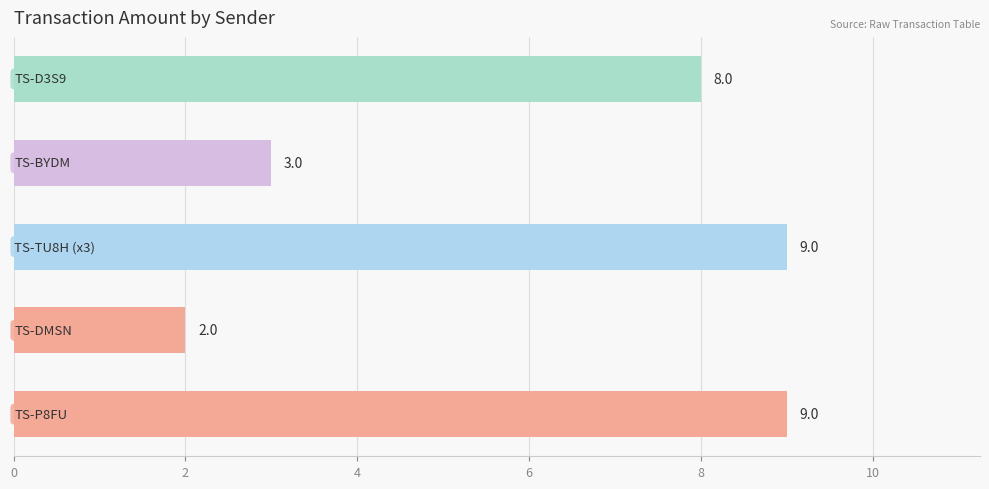

Are the bars horizontal?

Yes